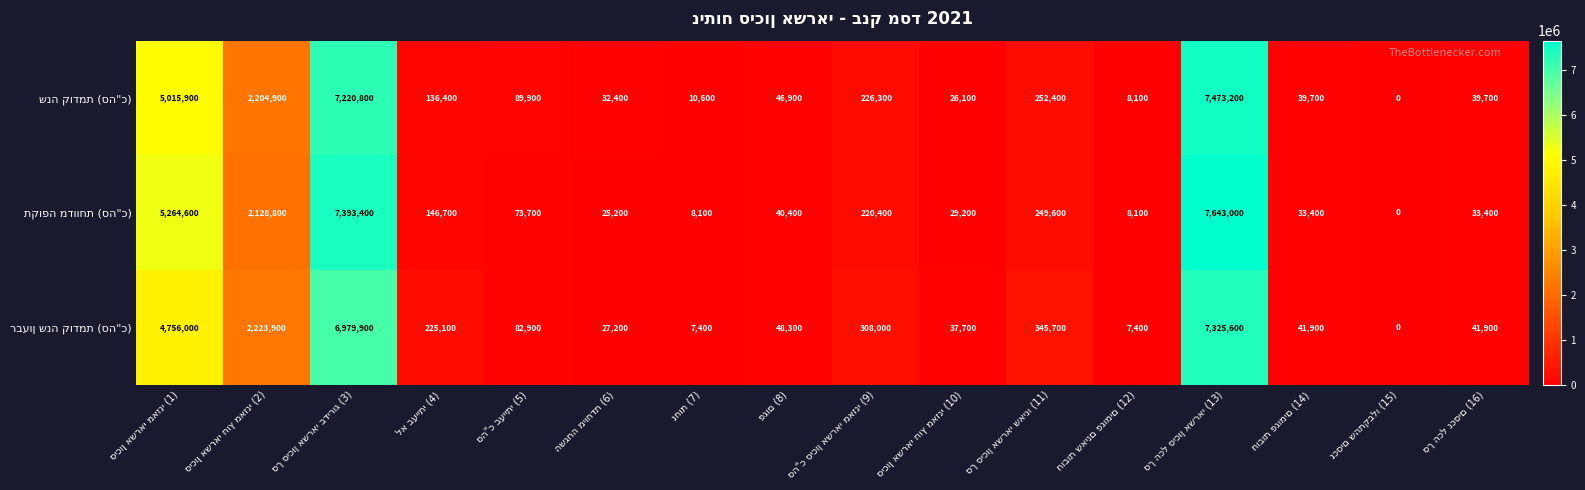

At how many categories does at least one series exceed 4617244?

3